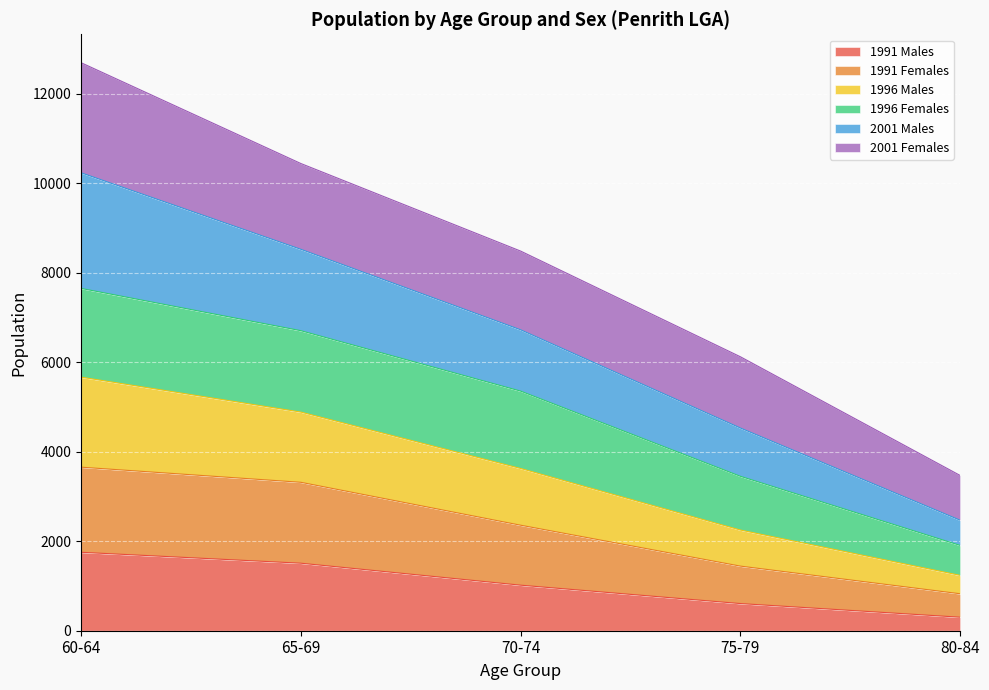

What is the total value across all series at 70-74?

8484